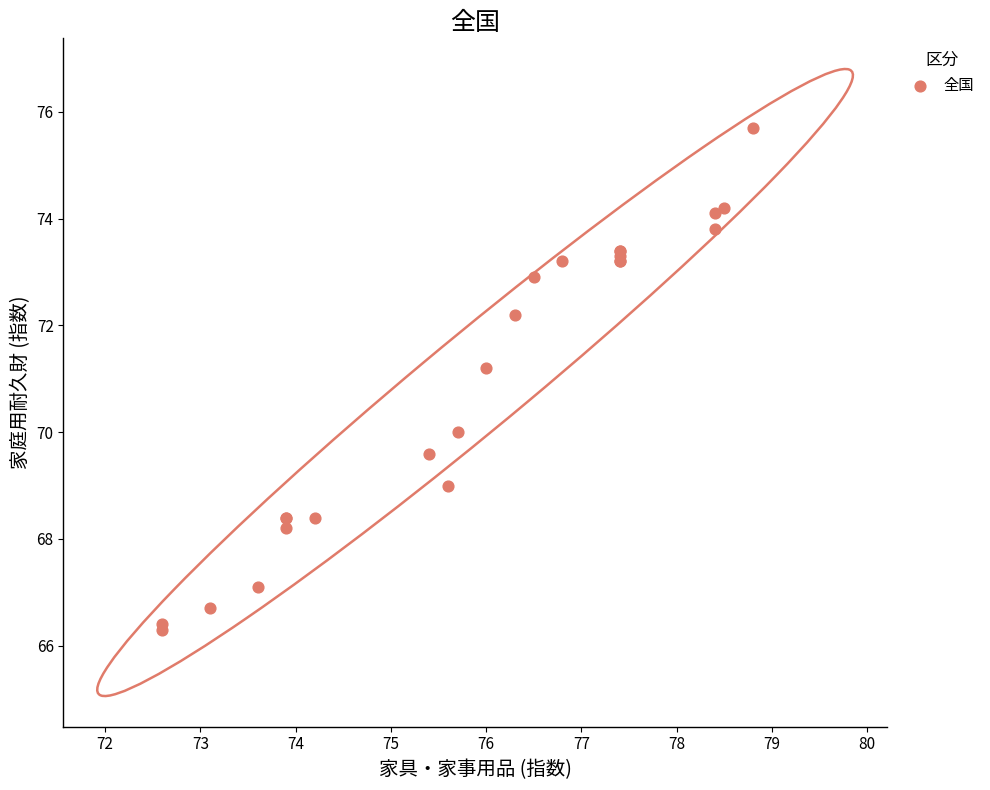

What Y value in the scatter plot is closest to 71?

71.2